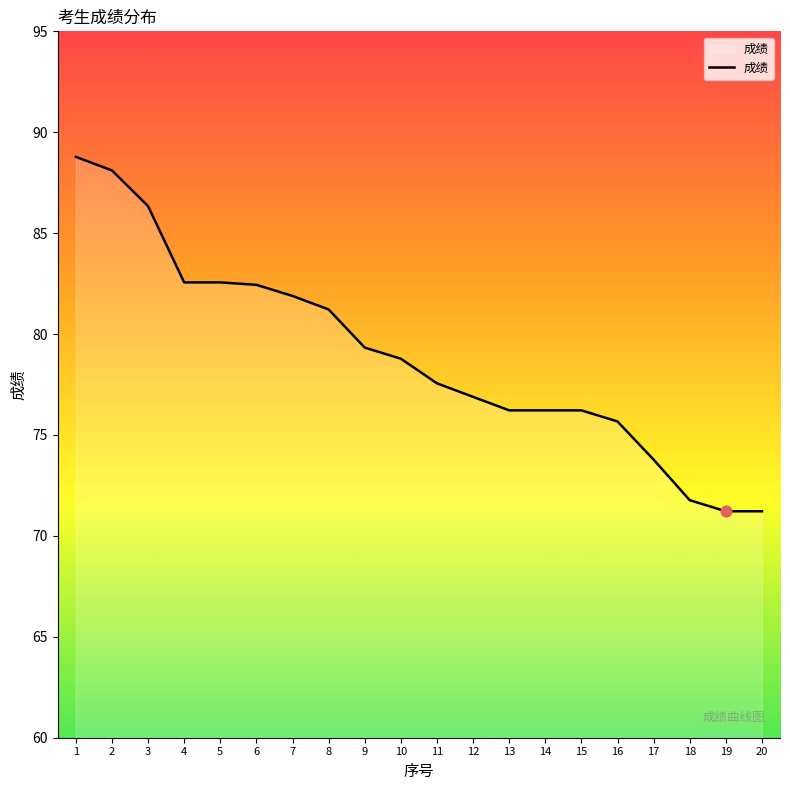

What is the change in value from 4 to 8?

-1.3